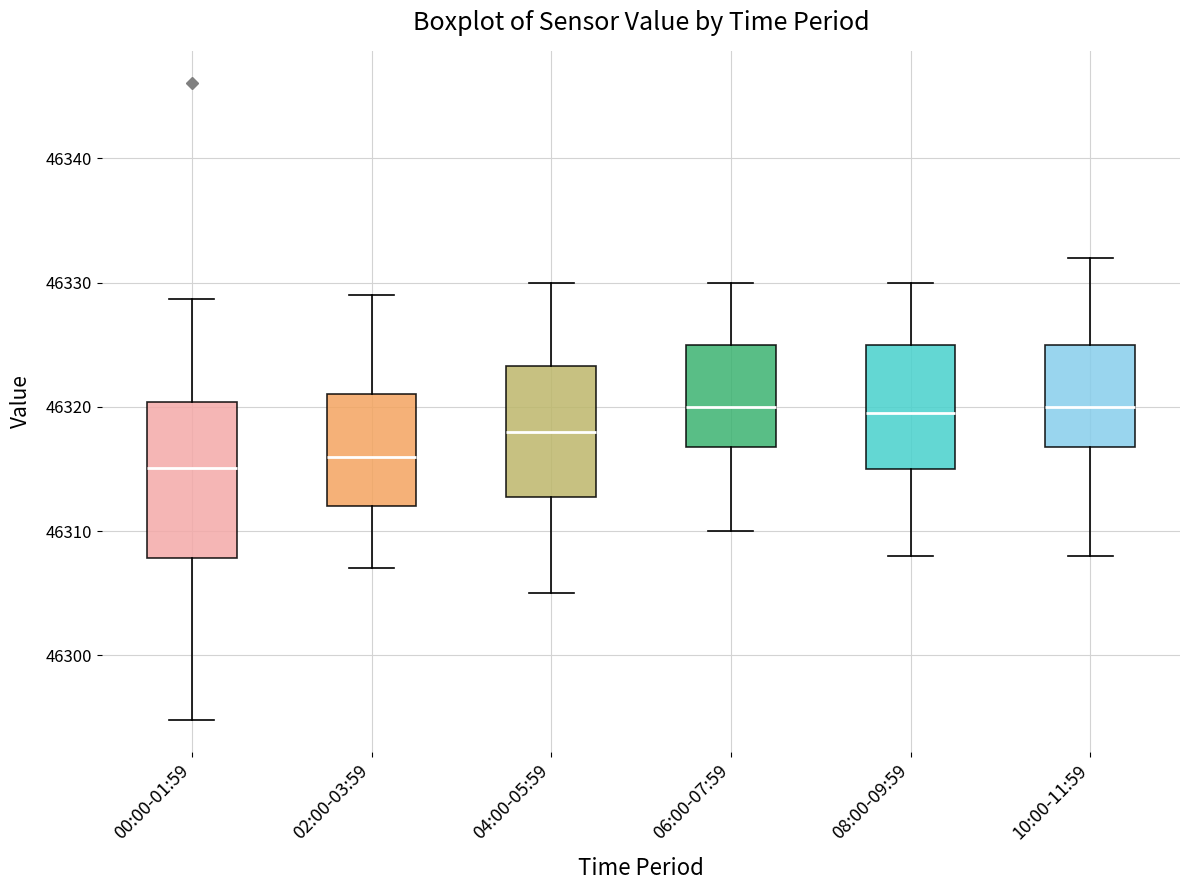

Where does the upper whisker of the box for 08:00-09:59 end on the y-axis? The values are not printed on the chart, so give them approximately, as read against the axis.

46330